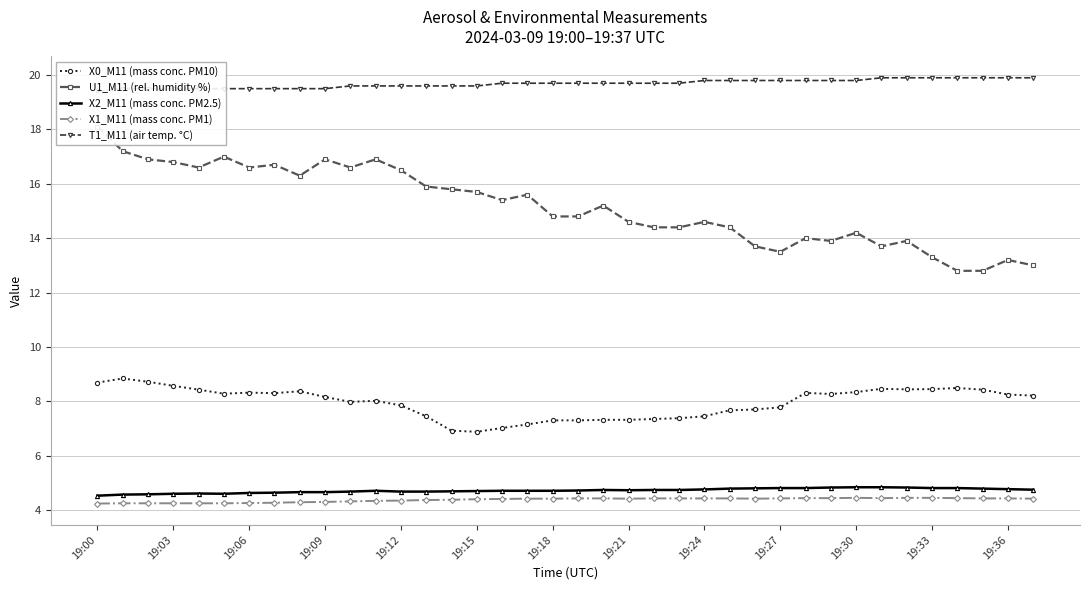

True or false: X2_M11 (mass conc. PM2.5) and X0_M11 (mass conc. PM10) intersect in this chart.

False